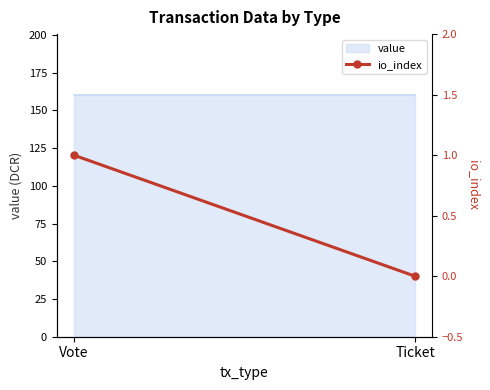

List the labels in order of value, smallest first.

Ticket, Vote